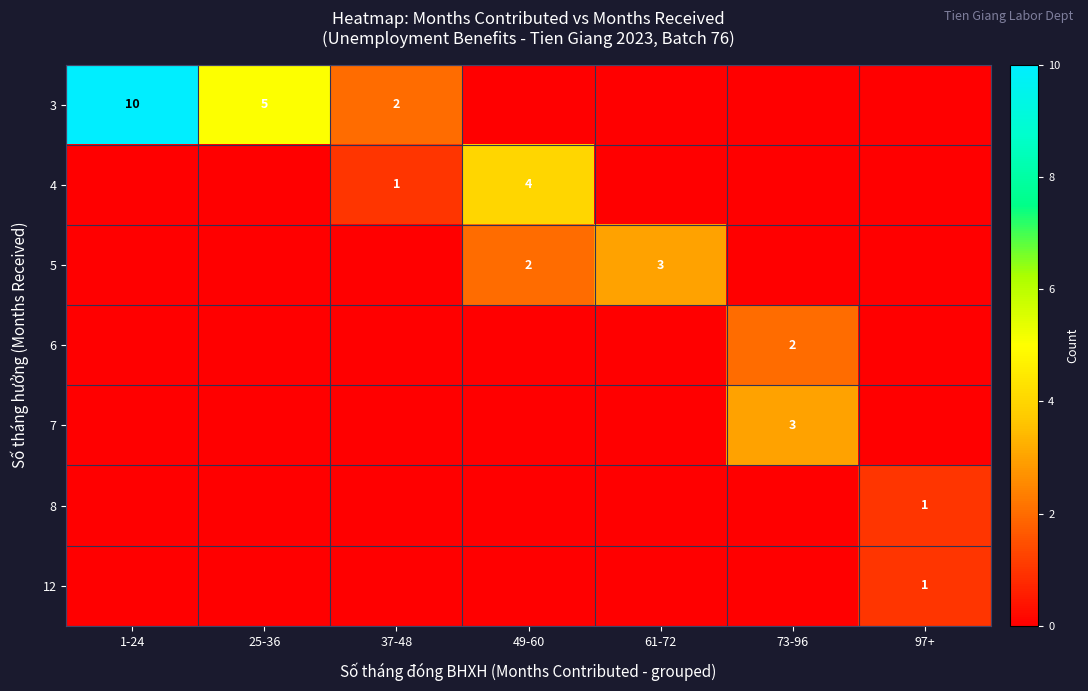

Between 1-24 and 37-48, which is larger?

1-24